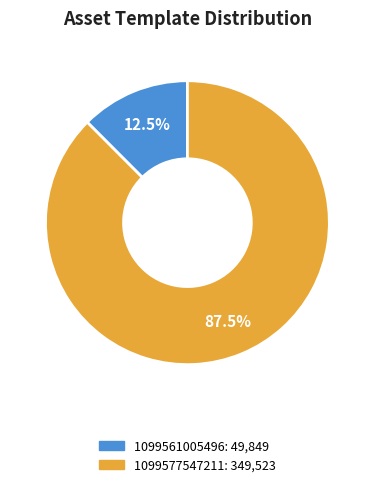

Between 1099577547211 and 1099561005496, which is larger?

1099577547211